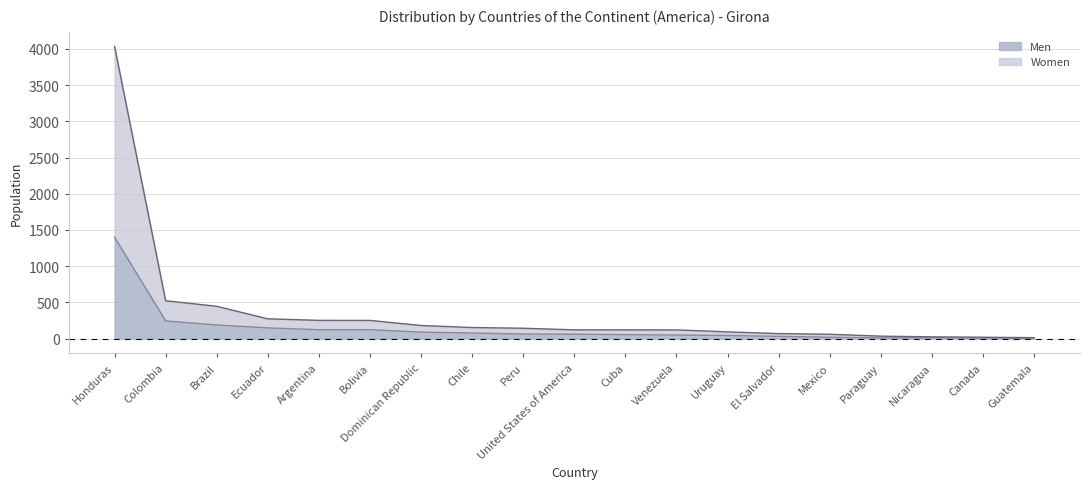

At which label does Men first exceed 61?

Honduras